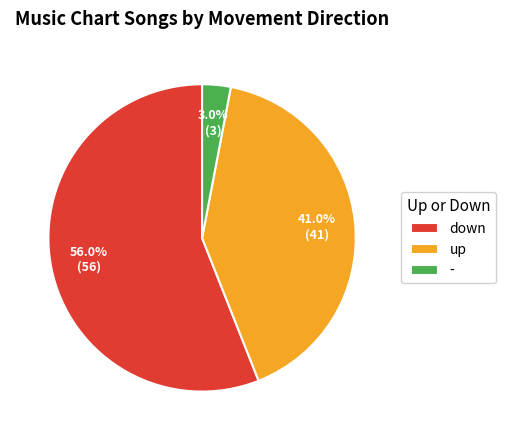

What is the smallest slice in the pie chart?

-